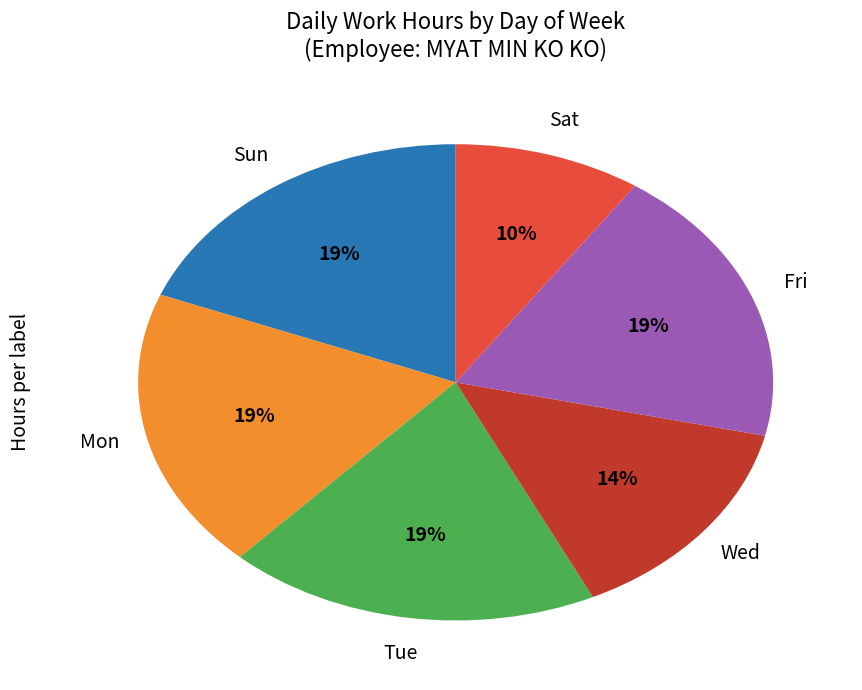

Is there a majority slice in this chart?

No